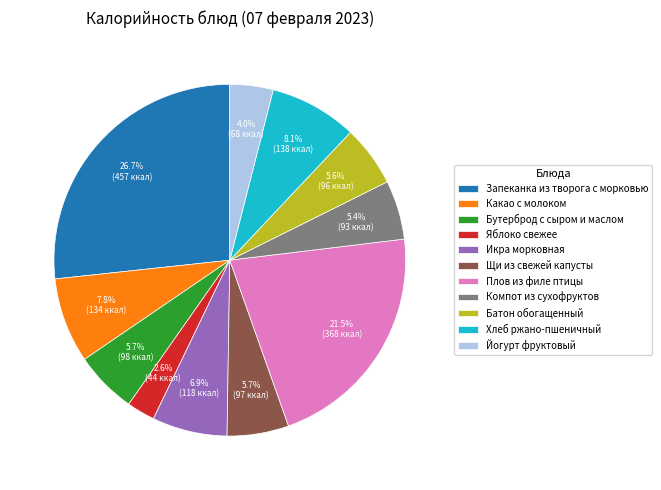

To the nearest percent, what is the difference between the Яблоко свежее and Йогурт фруктовый slice percentages?

1%